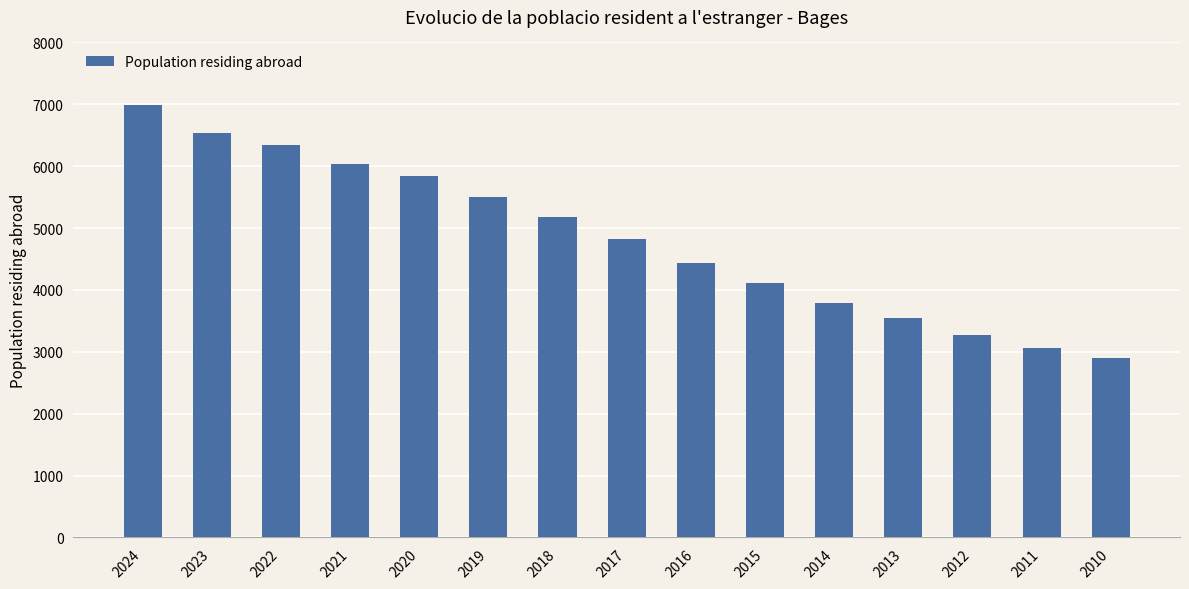

Count the number of categories in the chart.

15